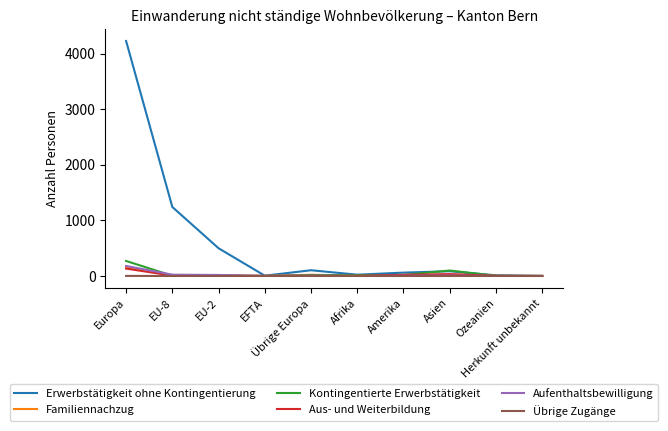

At which category is the sum across all series the highest?

Europa